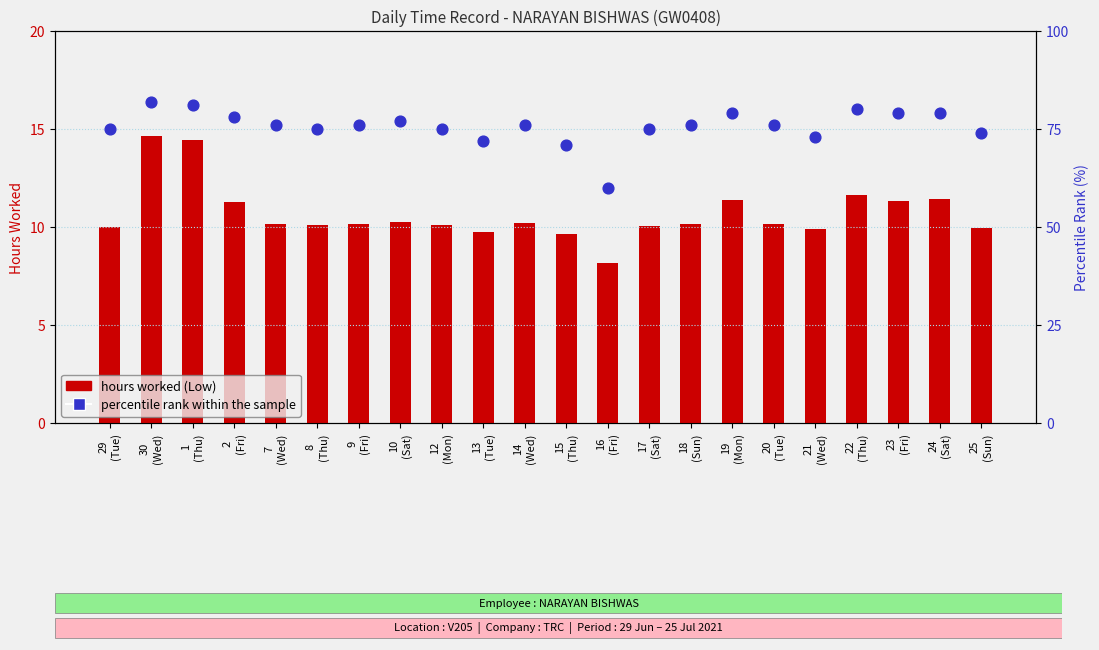

At how many categories does at least one series exceed 20?

22